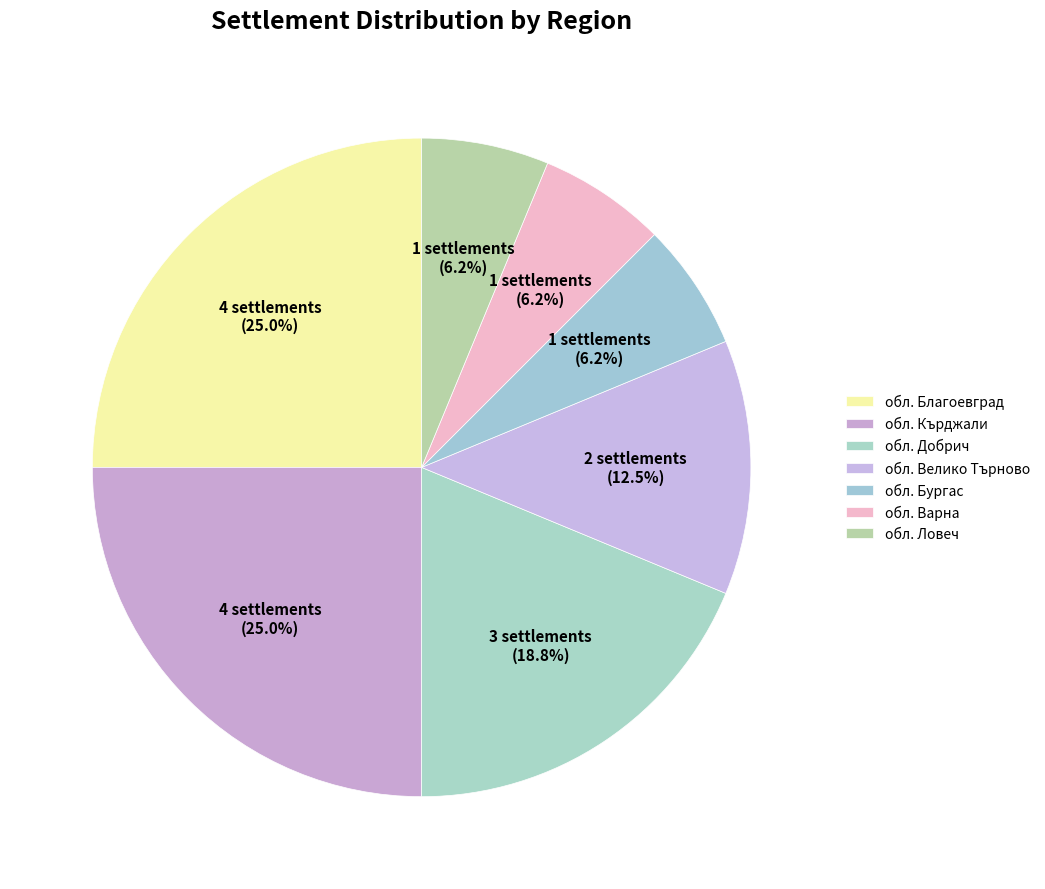

Is there a majority slice in this chart?

No